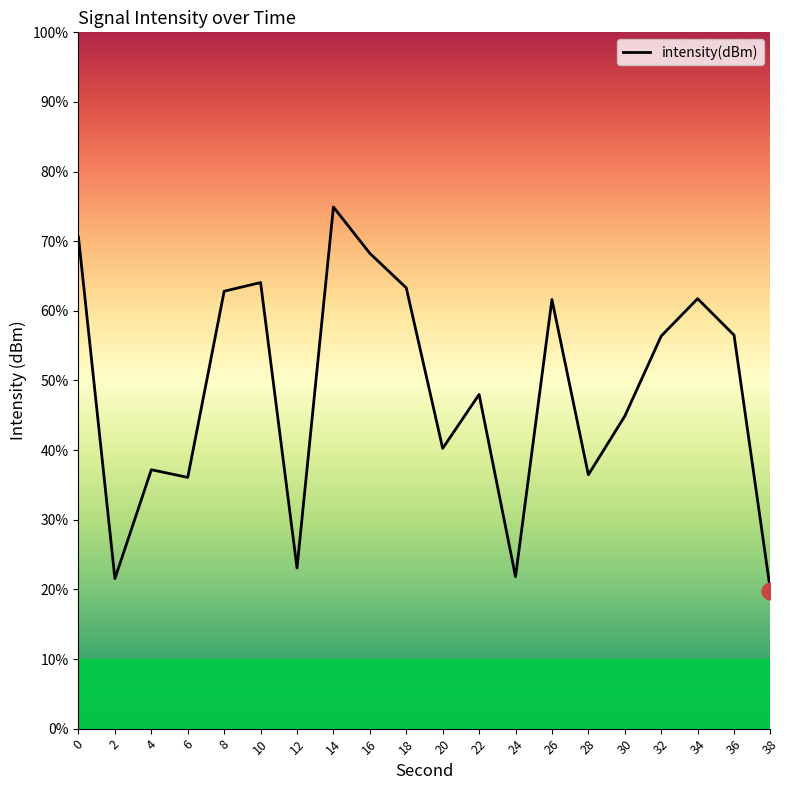

What is the difference between the second highest and minimum values?

17.8